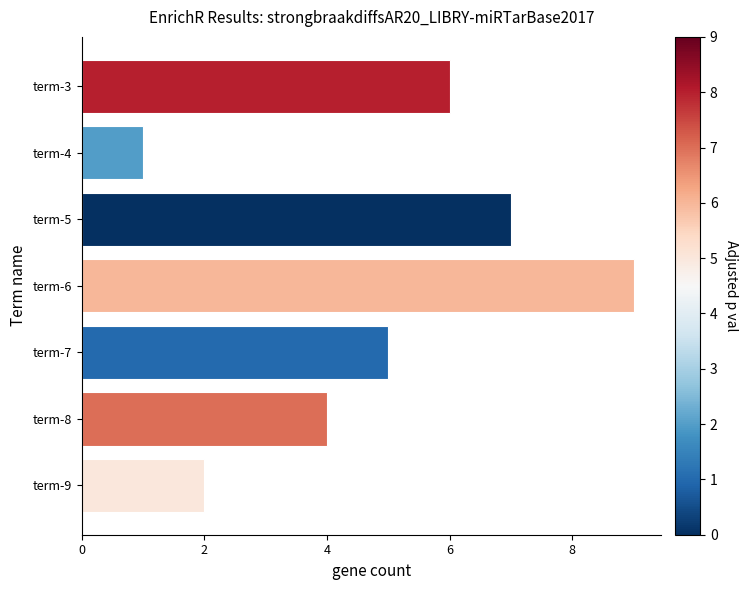

Count the number of data series in this chart.

1